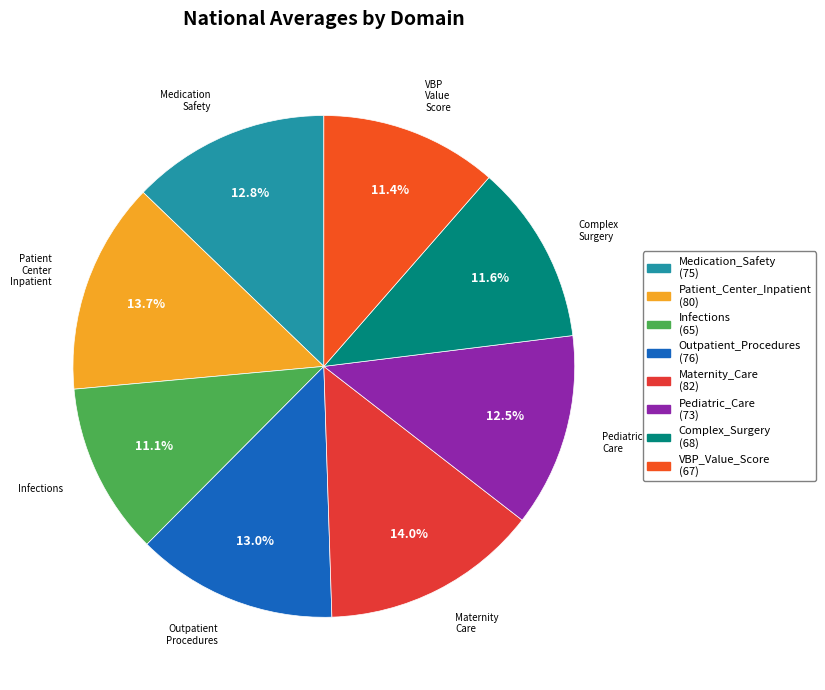

How many slices are in this pie chart?

8